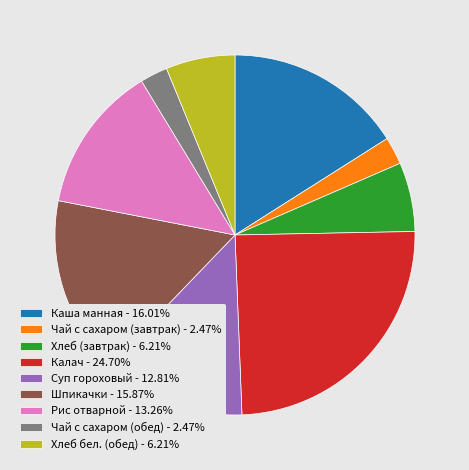

Is it true that Хлеб (завтрак) is 6% of the pie?

True